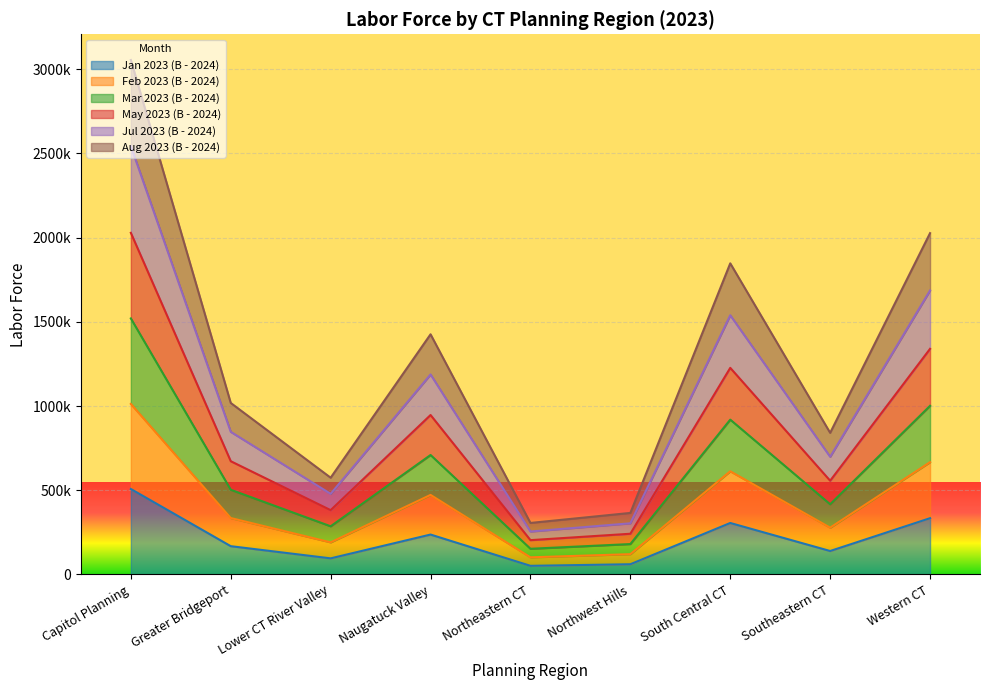

What is the minimum value shown in the chart?

51331